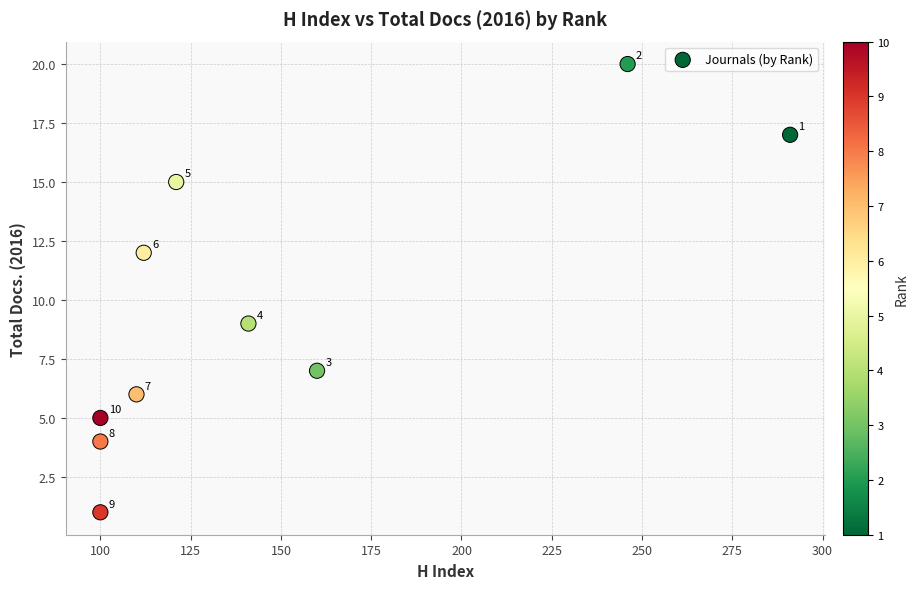

What Y value in the scatter plot is closest to 10?

9